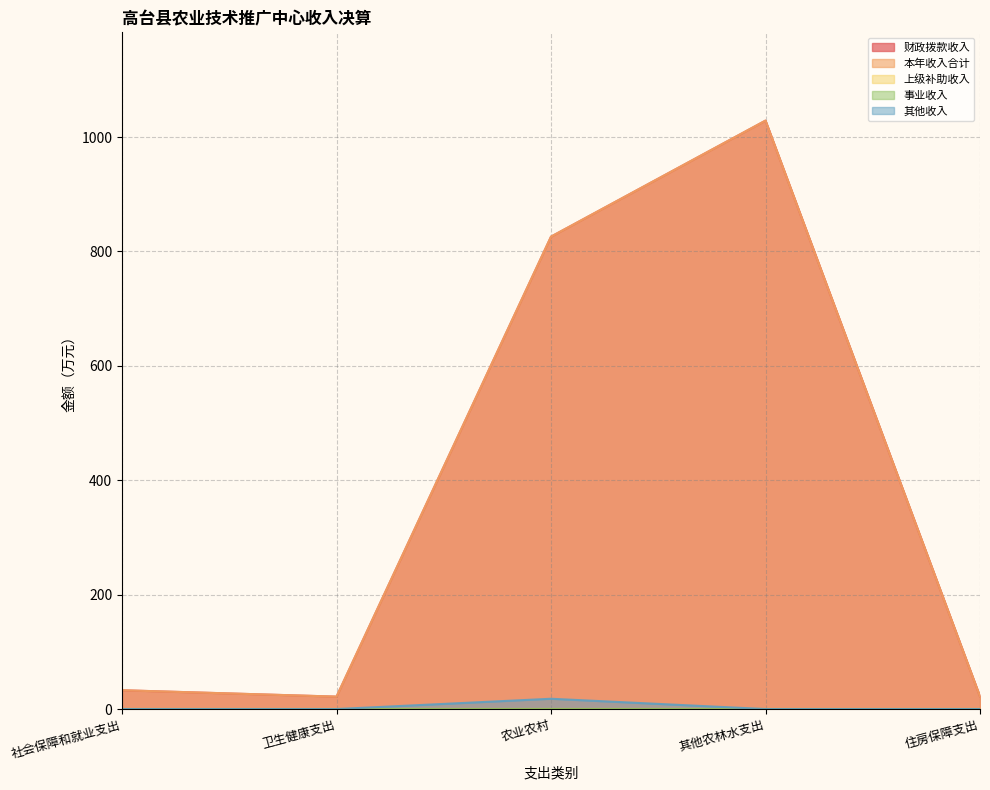

What is the lowest value of the 本年收入合计 series?

21.7